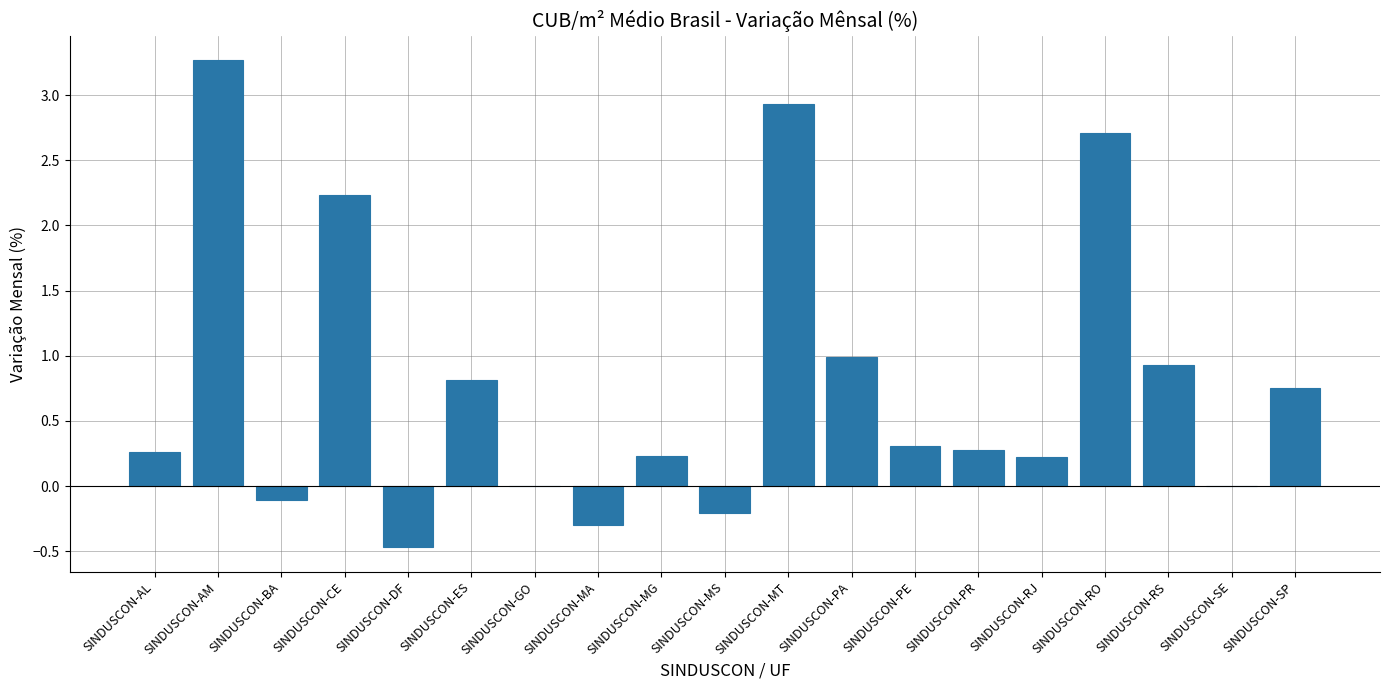

The chart shows a value of 1.4 at SINDUSCON-RS. True or false?

False